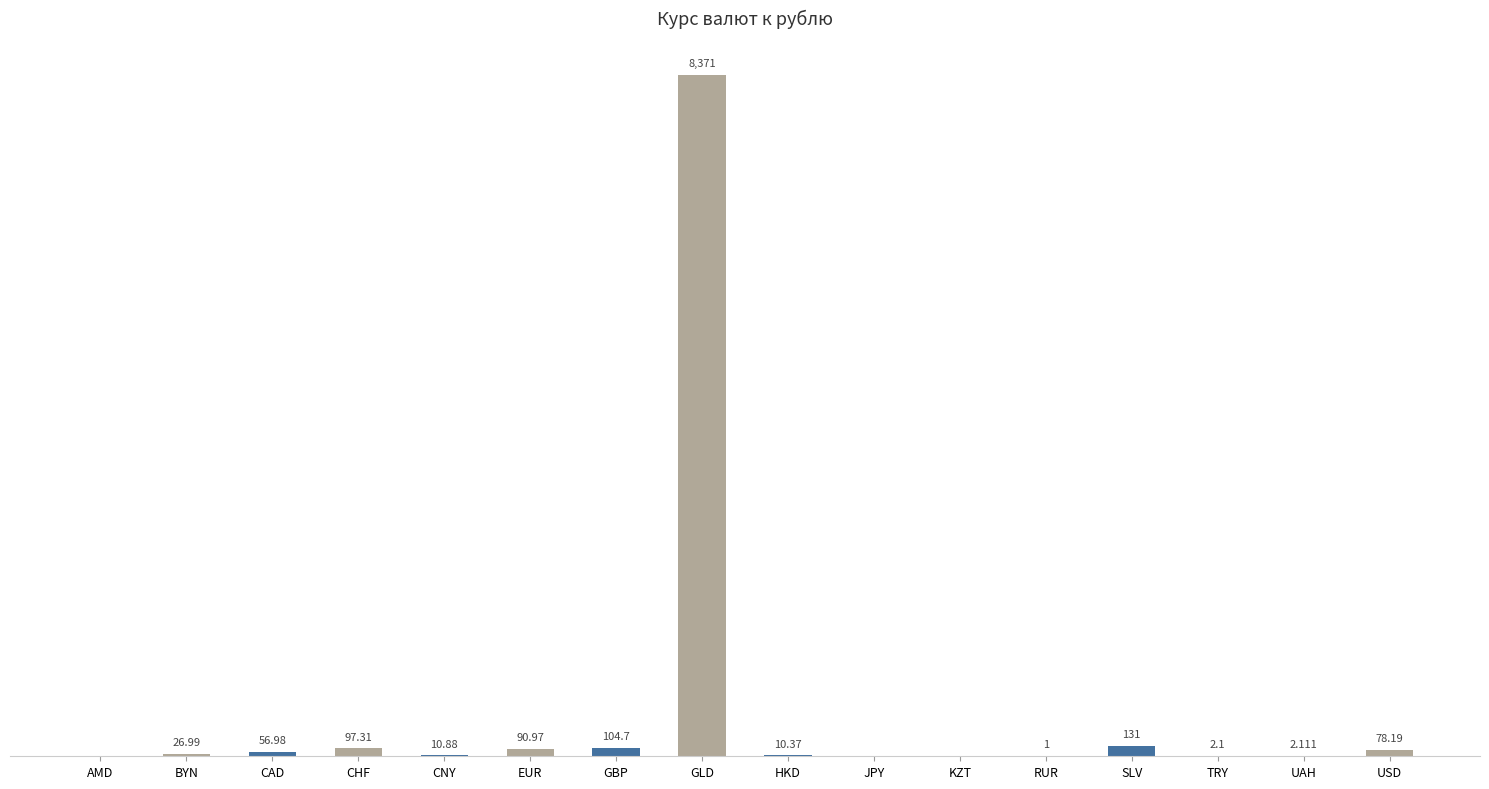

Where does the data first go above 26?

BYN